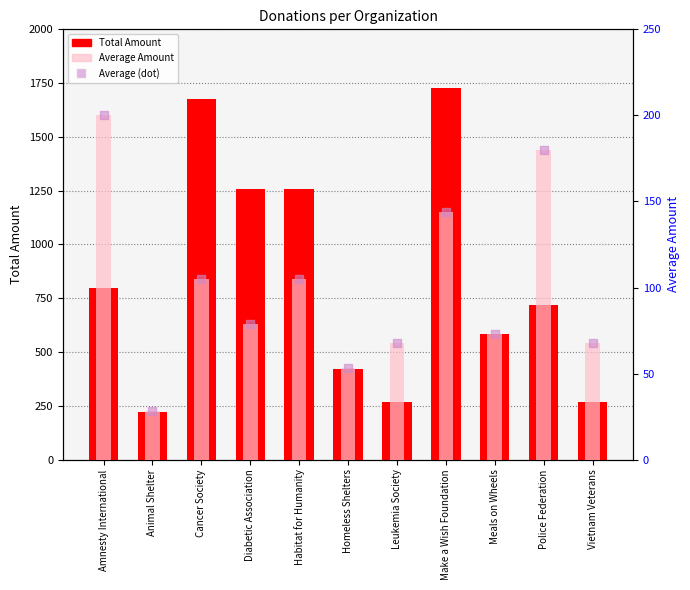

Which series has the largest total across all categories?

Total Amount